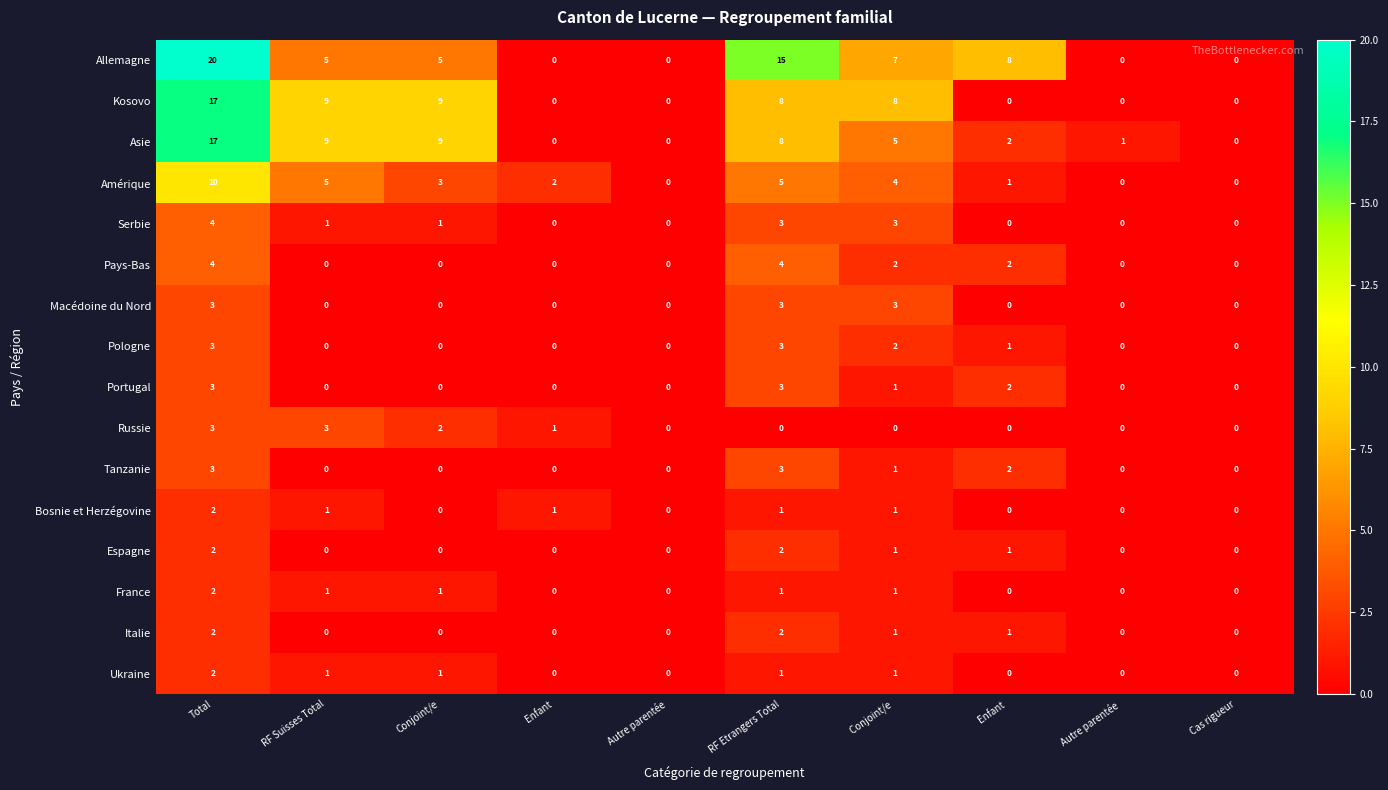

What is the maximum value shown in the chart?

20